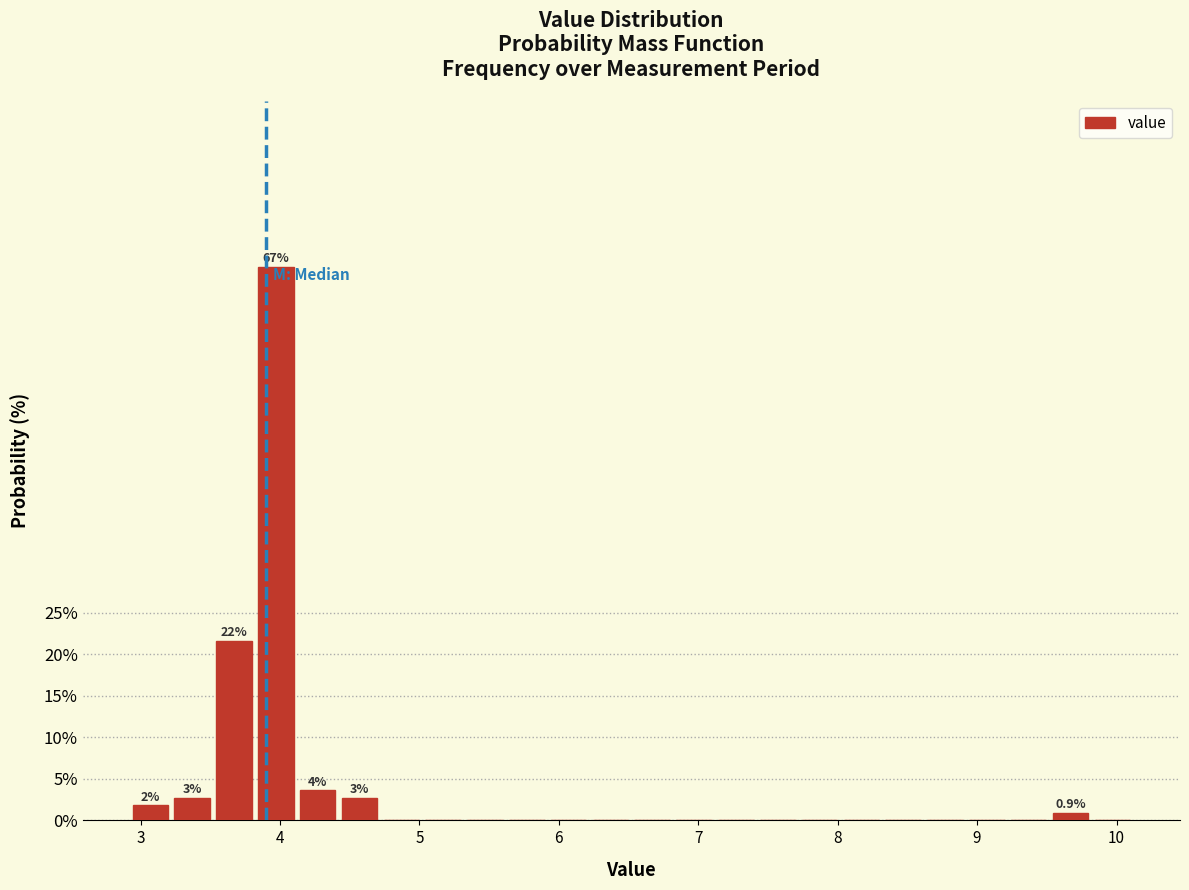

Around what value on the x-axis is the tallest bar? Give the approximate position of its centre, as read against the axis.

4.0